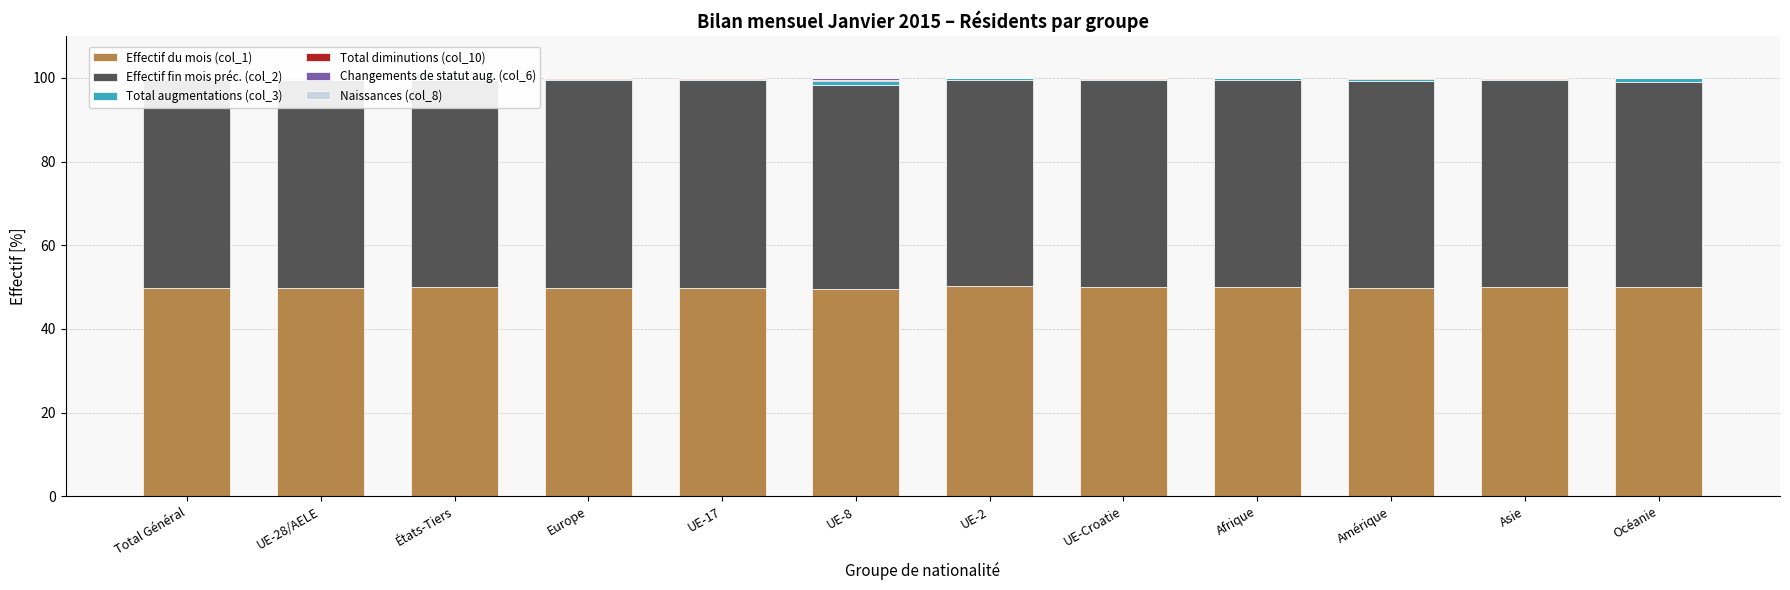

What is the highest value of the Effectif du mois (col_1) series?

50.2